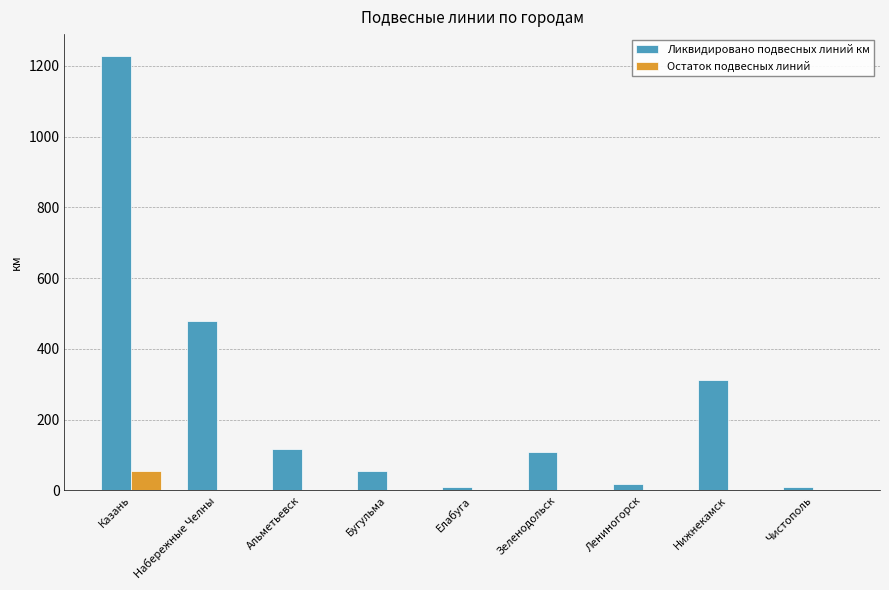

At which label does Остаток подвесных линий reach its peak?

Казань